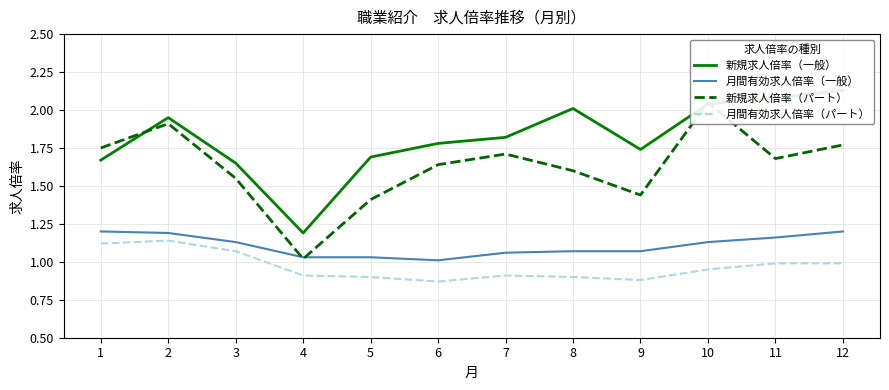

Rank the series by their maximum value, from lowest to highest.

月間有効求人倍率（パート）, 月間有効求人倍率（一般）, 新規求人倍率（パート）, 新規求人倍率（一般）